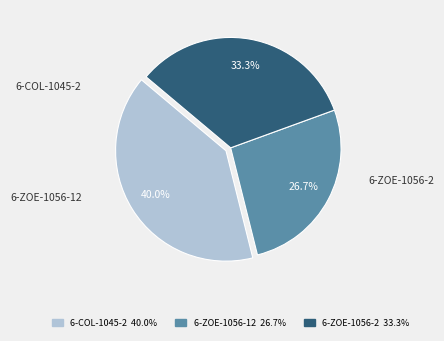

To the nearest percent, what is the difference between the largest and smallest slice percentages?

13%